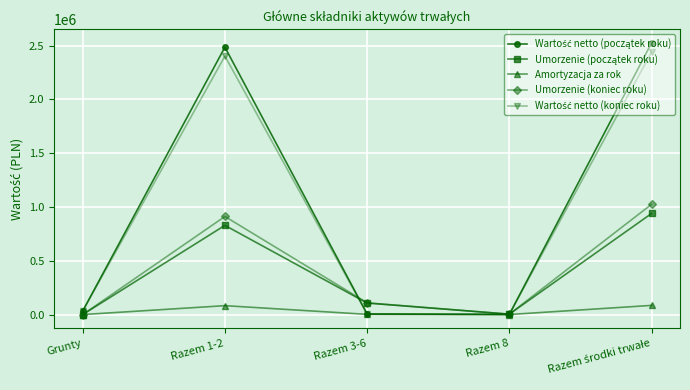

How many data points in Amortyzacja za rok are less than 1998?

2